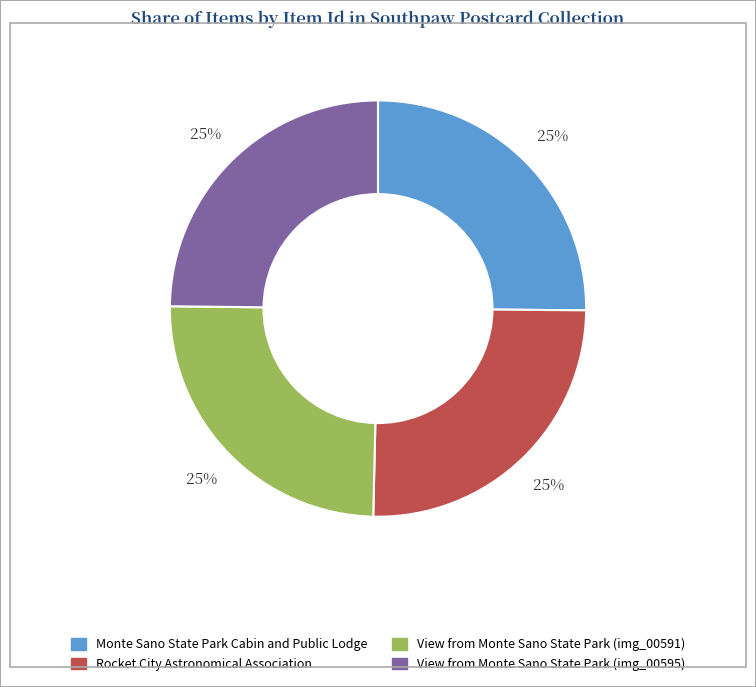

True or false: Rocket City Astronomical Association accounts for 25% of the total.

True